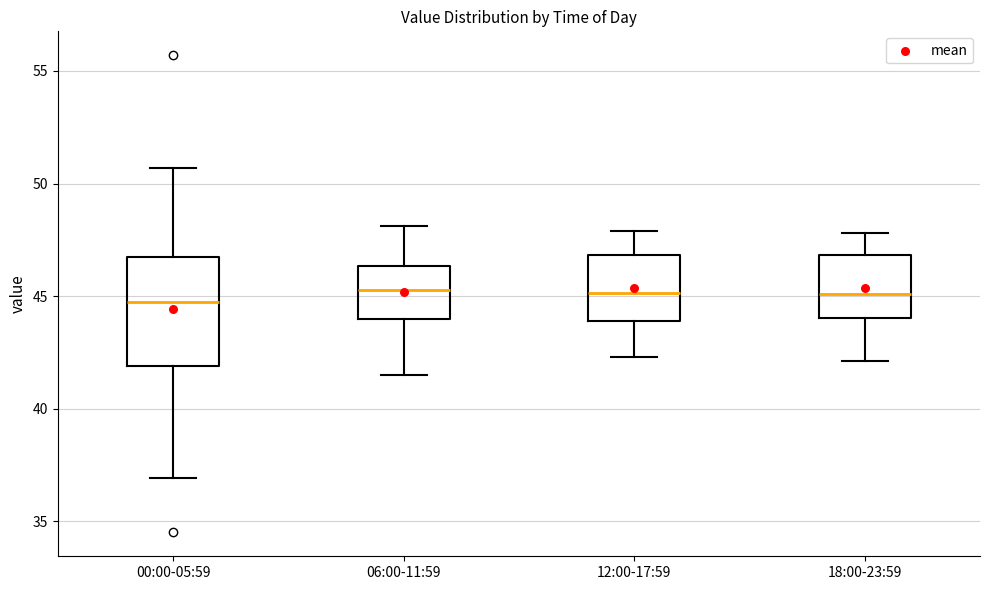

Reading left to right, read every box against the y-axis: the position of its median line, the range the box covers, and the ends of its whiskers. The values are not printed on the chart, so give them approximately, as read against the axis.

00:00-05:59: median 45.0, box 42.0 to 46.5, whiskers 37.0 to 50.5
06:00-11:59: median 45.5, box 44.0 to 46.5, whiskers 41.5 to 48.0
12:00-17:59: median 45.0, box 44.0 to 47.0, whiskers 42.5 to 48.0
18:00-23:59: median 45.0, box 44.0 to 47.0, whiskers 42.0 to 48.0